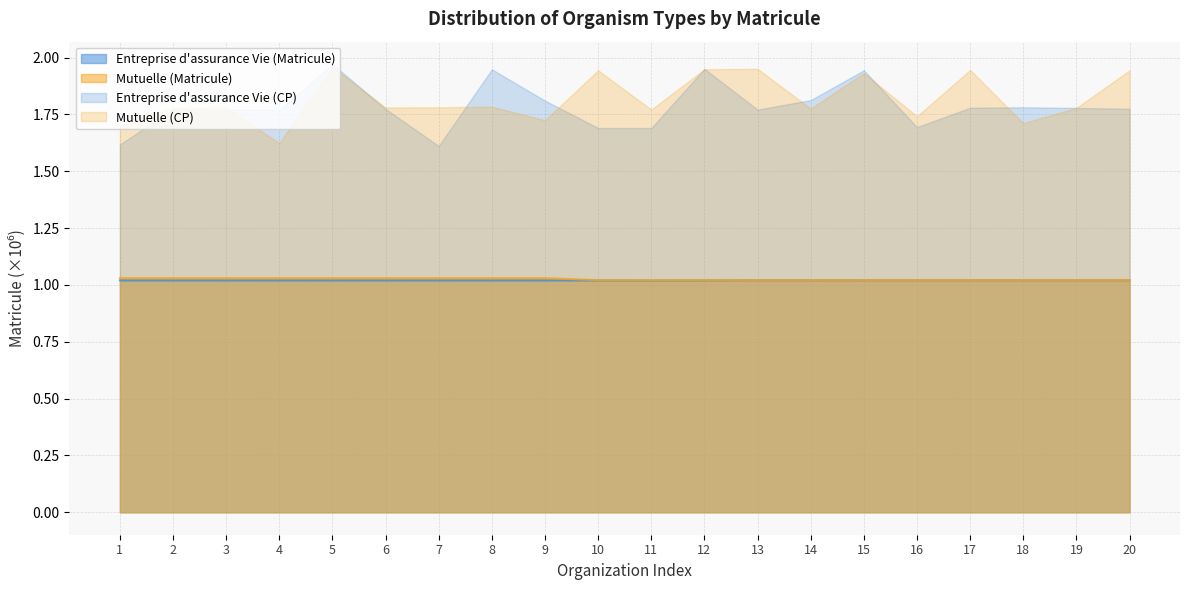

The Entreprise d'assurance Vie (Matricule) series shows 1.6 at 4. True or false?

False